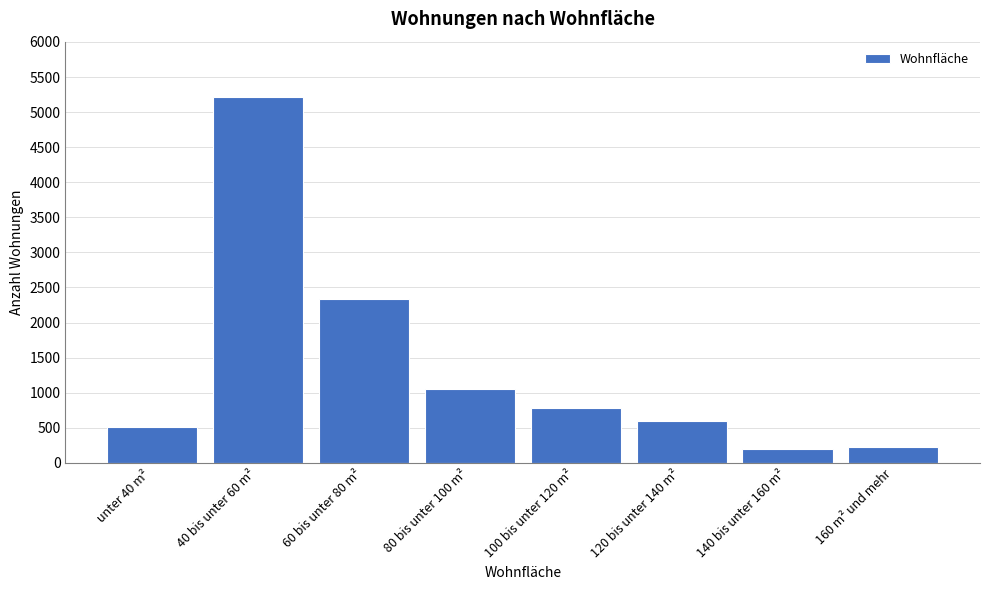

Reading left to right, what are all the values shown in this chart?

unter 40 m²=516	40 bis unter 60 m²=5221	60 bis unter 80 m²=2332	80 bis unter 100 m²=1055	100 bis unter 120 m²=779	120 bis unter 140 m²=591	140 bis unter 160 m²=201	160 m² und mehr=230